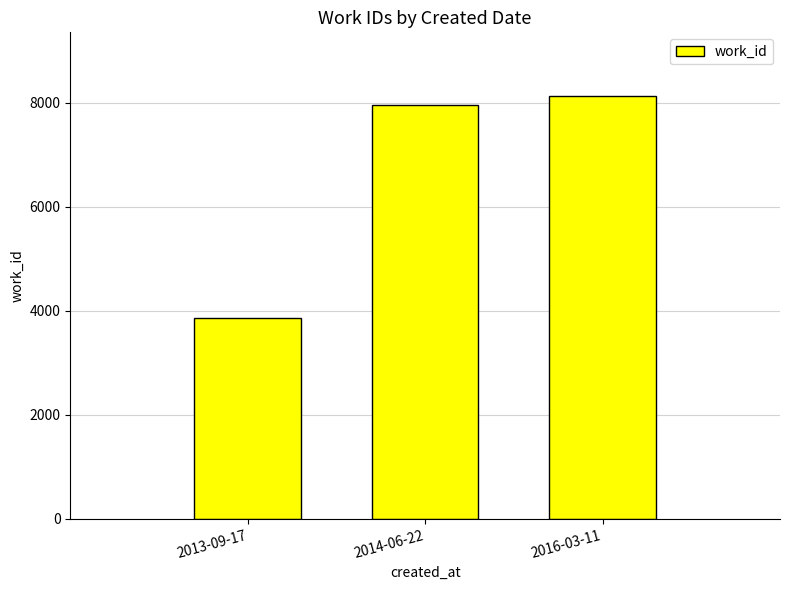

What is the sum of all values?

19942